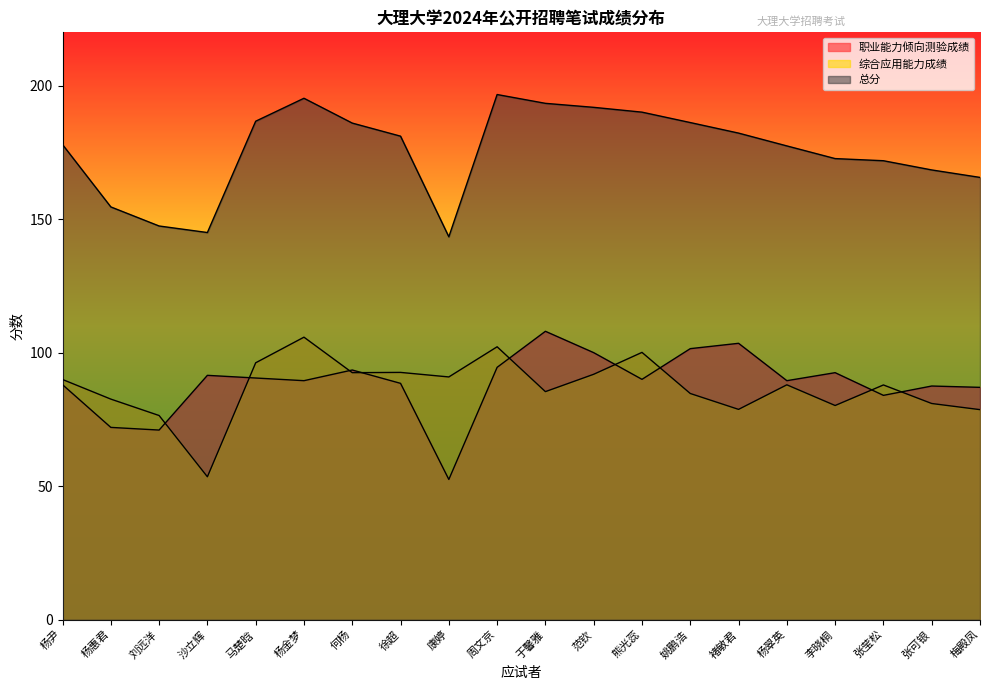

The 职业能力倾向测验成绩 series shows 124.9 at 沙立辉. True or false?

False